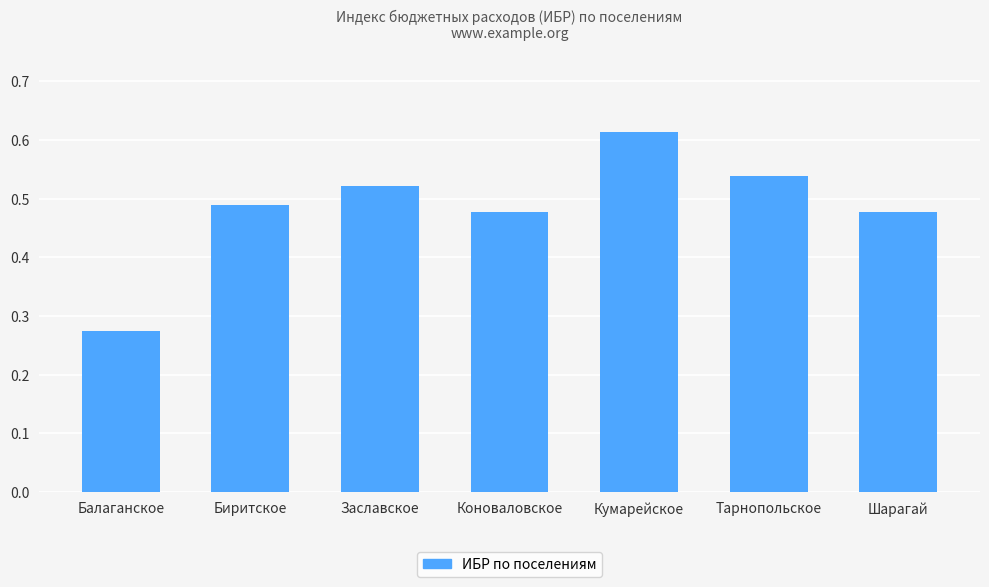

Is it true that the value at Заславское is 0.3?

False